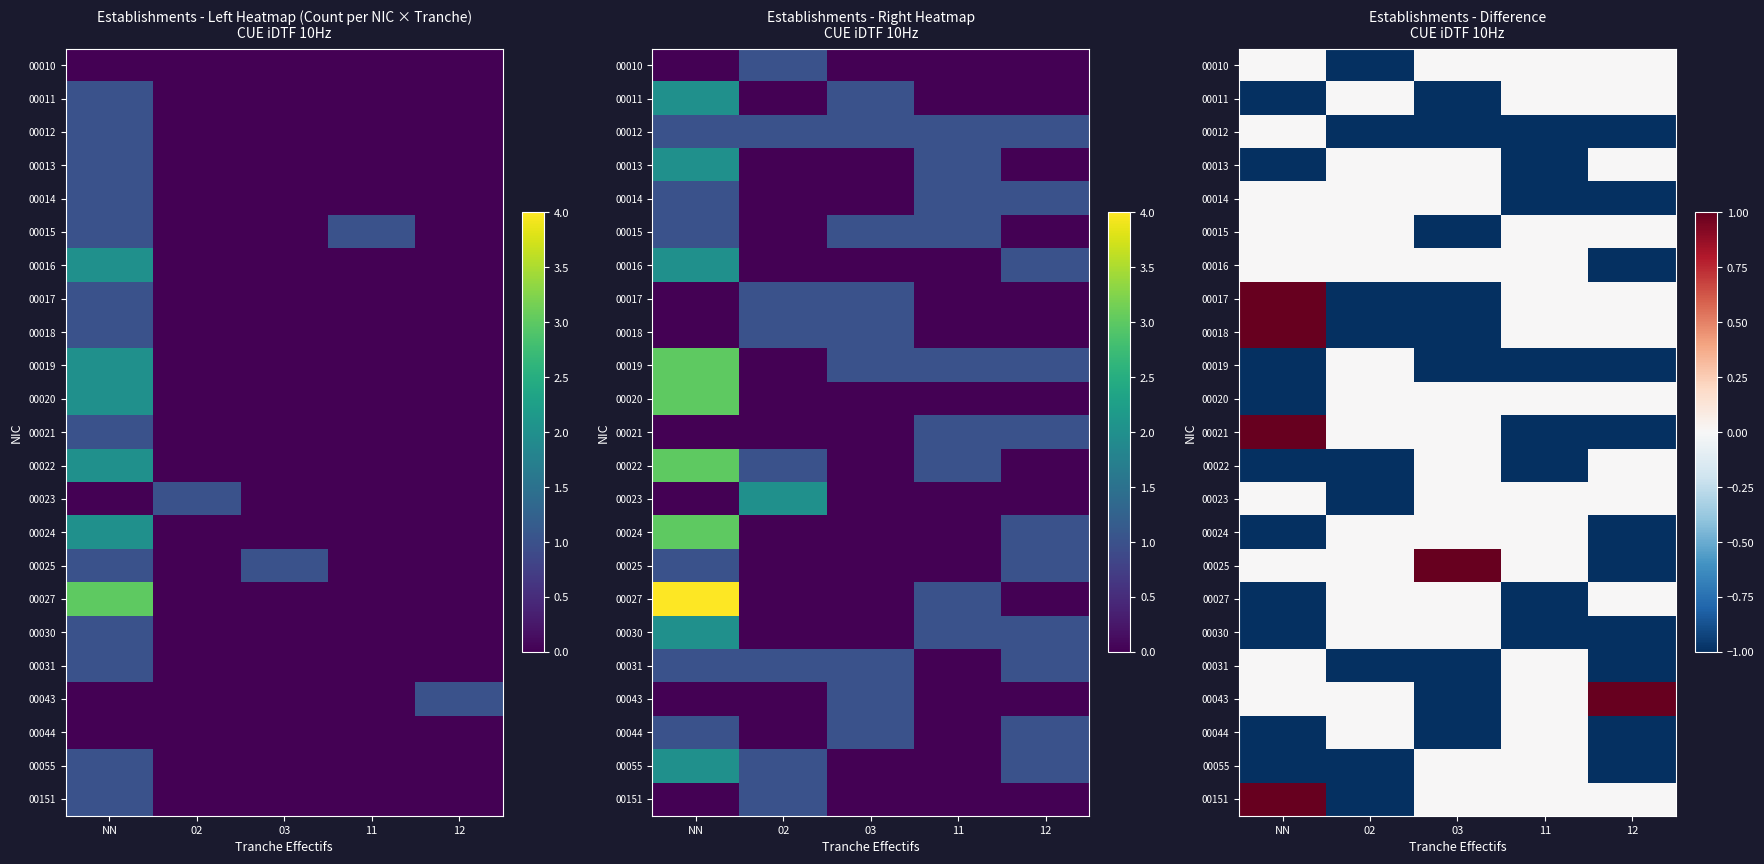

What is the sum of all 00021 values?

-1